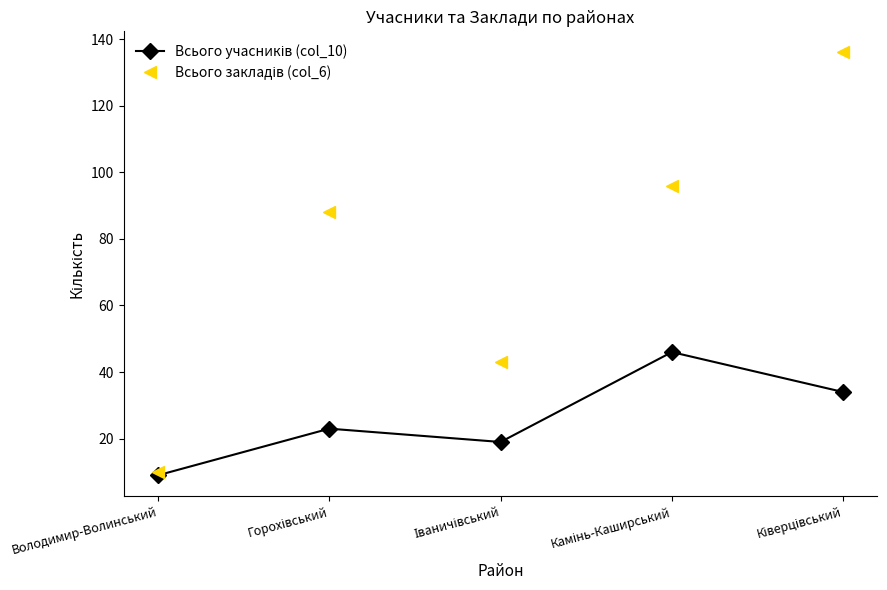

Count the number of data series in this chart.

2